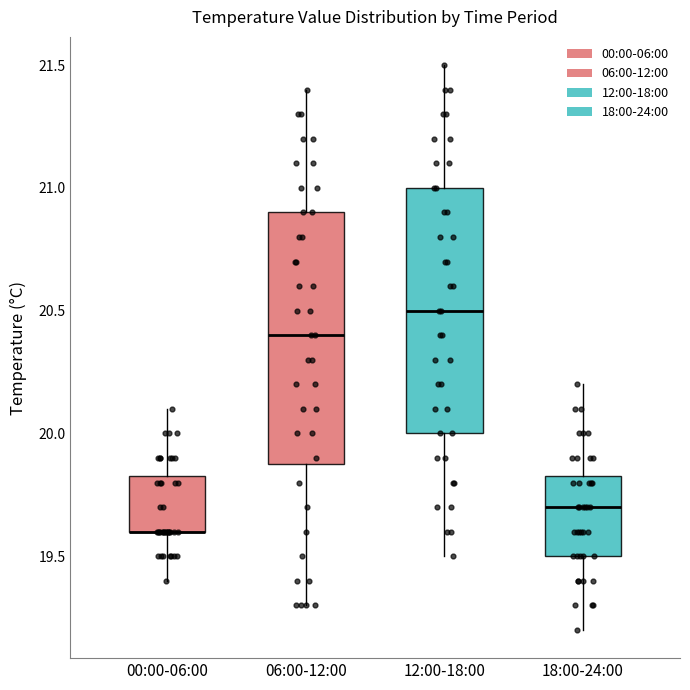

Where is the upper edge of the box for 18:00-24:00 on the y-axis? The values are not printed on the chart, so give them approximately, as read against the axis.

19.85